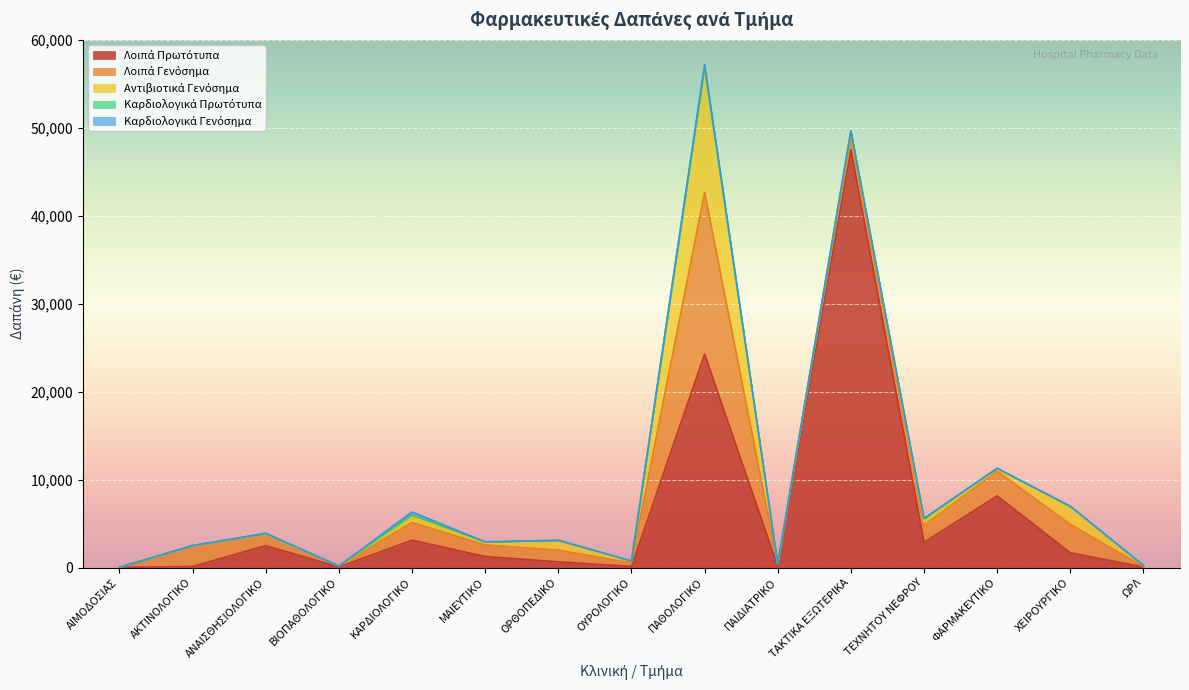

At ΟΡΘΟΠΕΔΙΚΟ, list the series in order from smallest to largest.

Καρδιολογικά Πρωτότυπα, Καρδιολογικά Γενόσημα, Λοιπά Πρωτότυπα, Αντιβιοτικά Γενόσημα, Λοιπά Γενόσημα